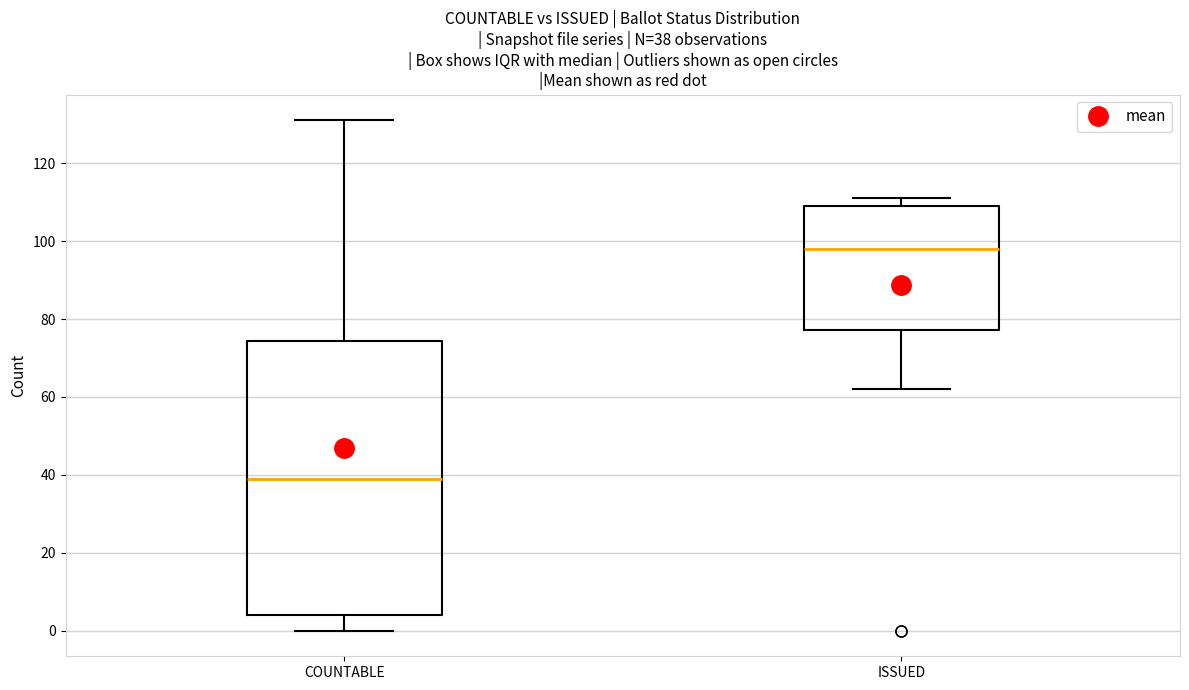

Comparing the boxes themselves (not the whiskers), which one is the tallest?

COUNTABLE